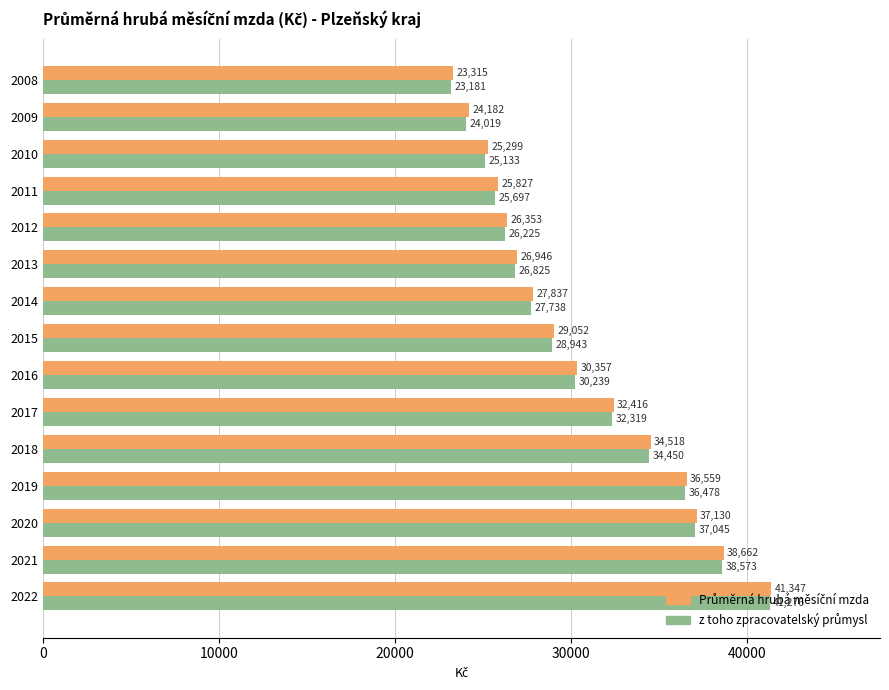

What is the spread (max minus min) of values at 2018?

68